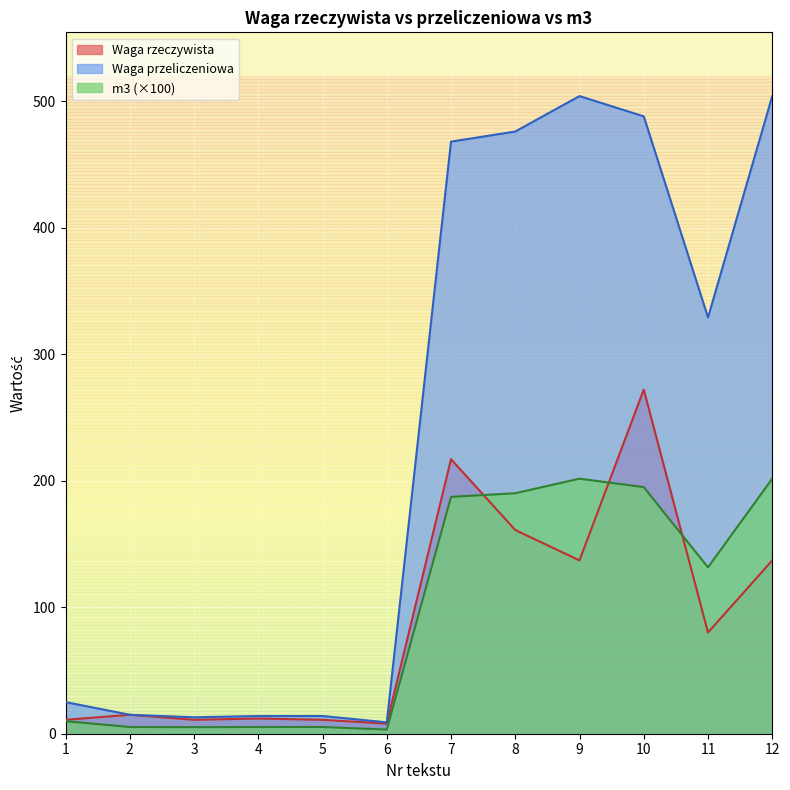

The value of m3 at 2 is 3.7. True or false?

False